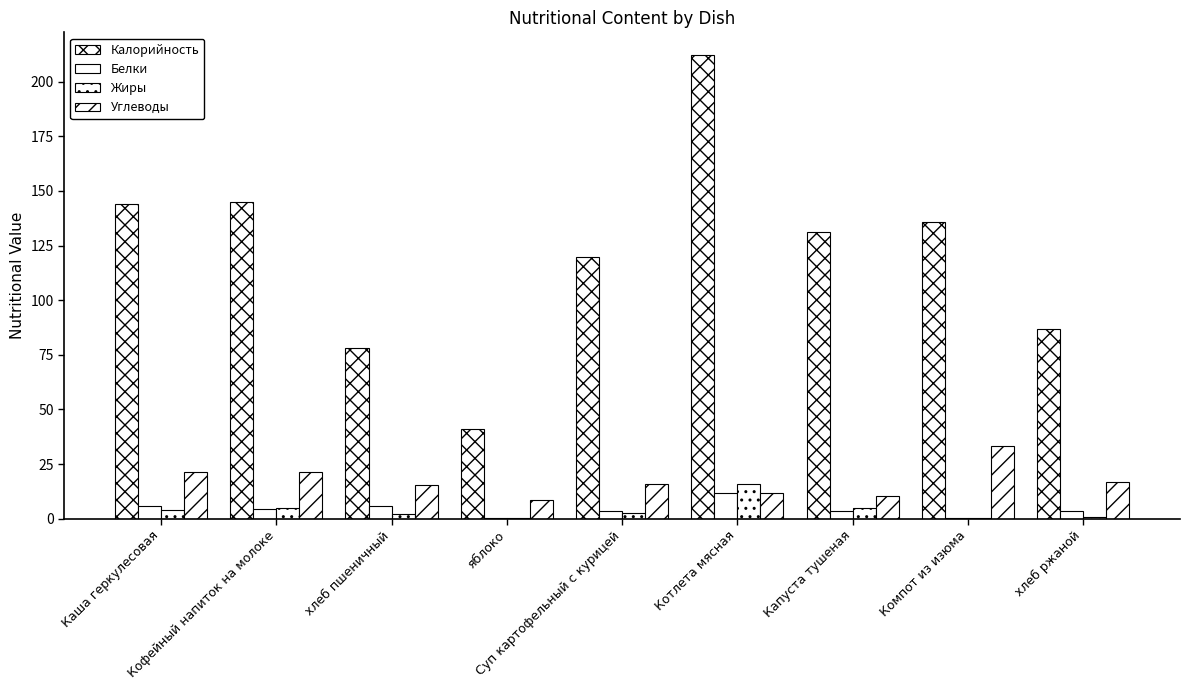

How many groups of bars are there?

9